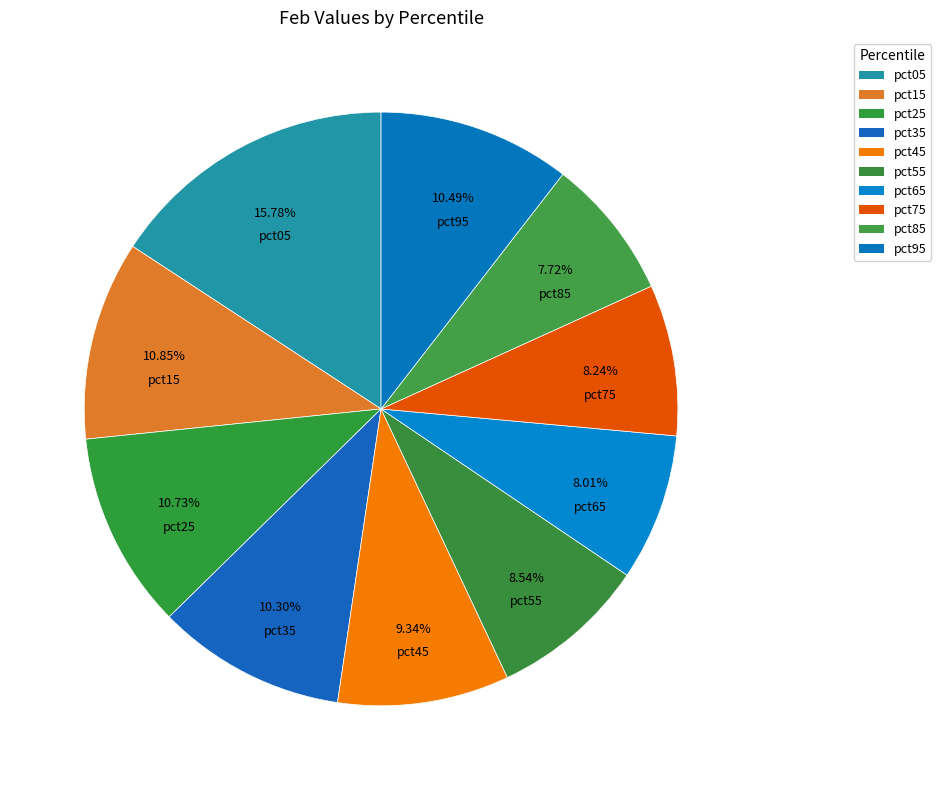

Does pct15 account for over 50% of the chart?

No